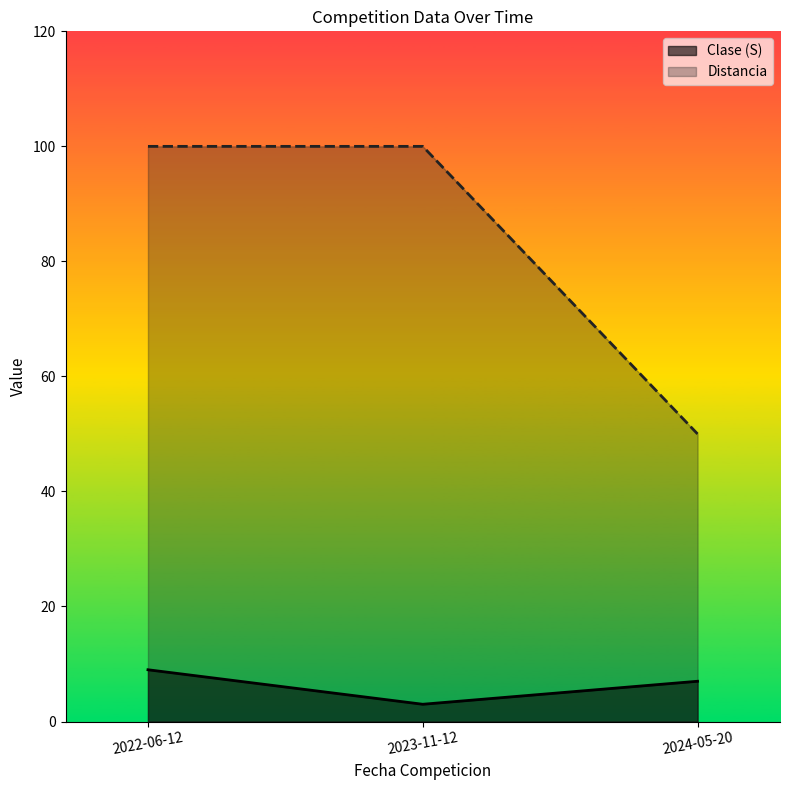

What is the difference between the highest and lowest values at 2022-06-12?

91